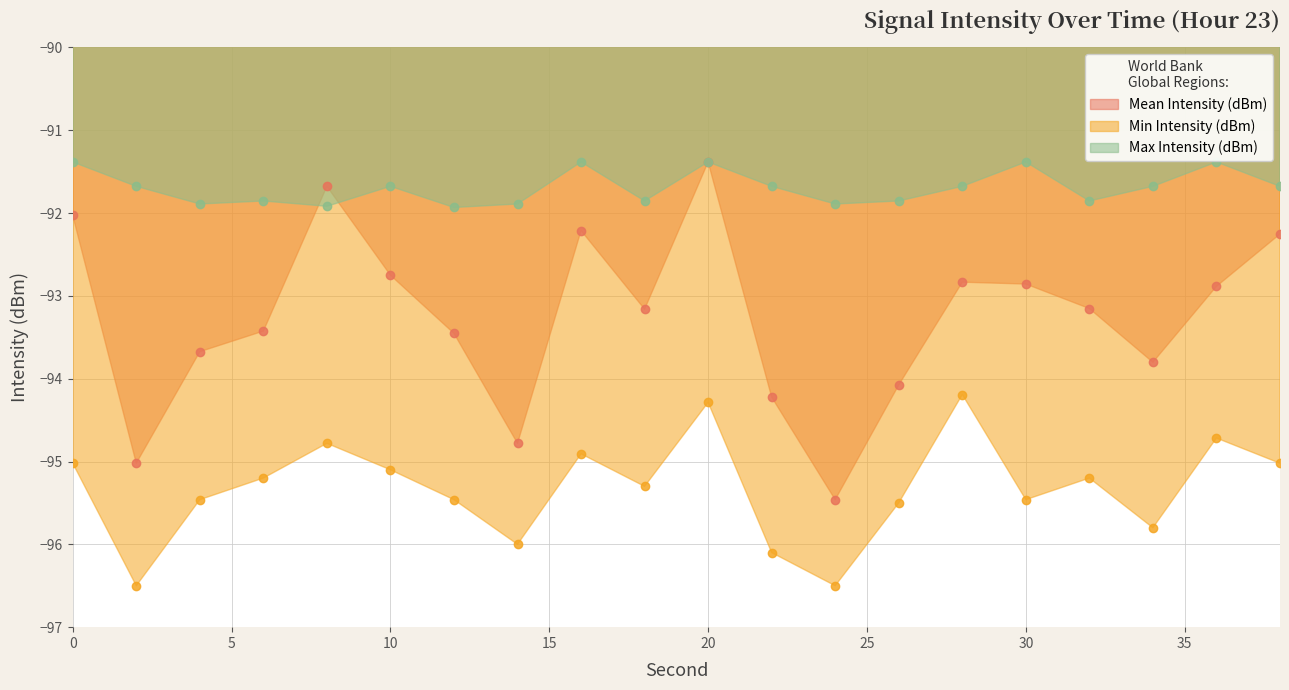

What is the total value across all series at 20?

-277.1